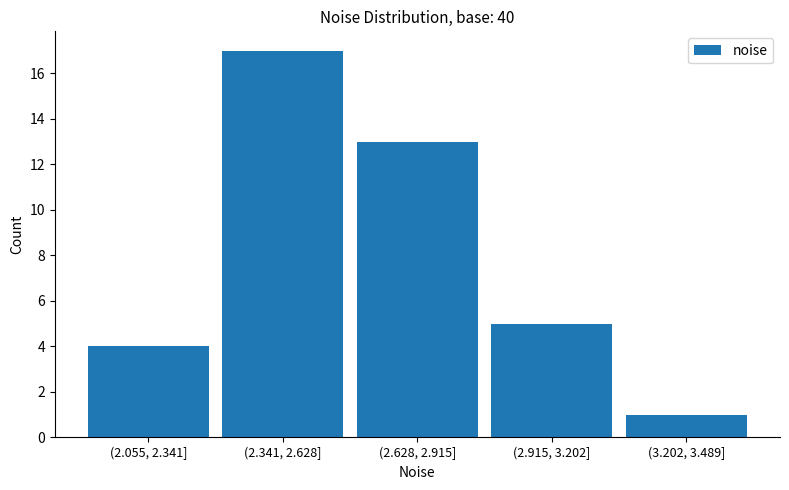

Reading left to right, what are all the values shown in this chart?

4	17	13	5	1